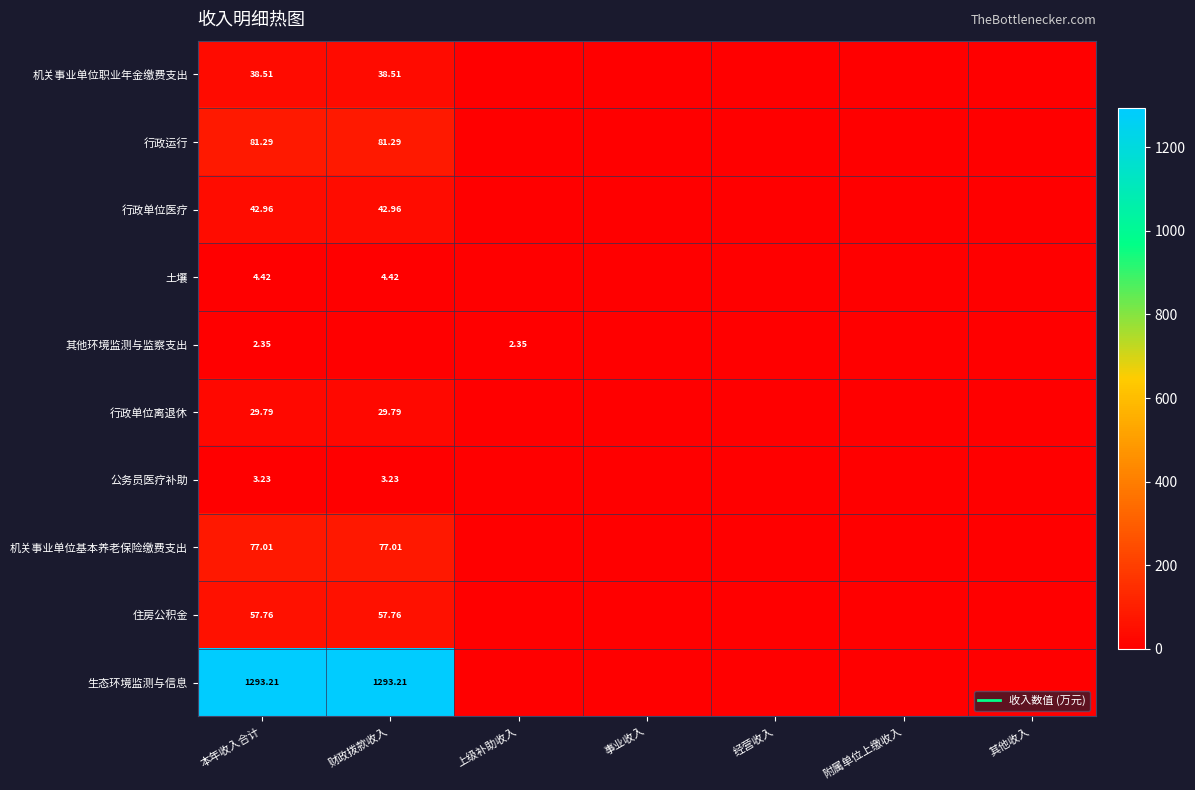

What is the maximum value shown in the chart?

1293.2